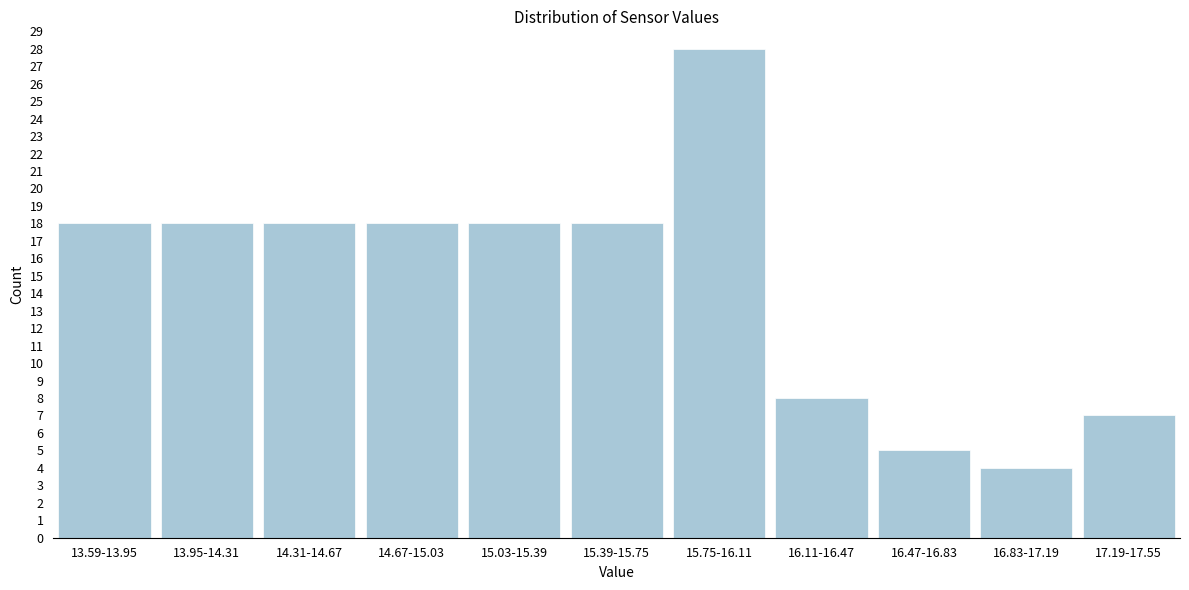

Reading right to left, what are all the values shown in this chart?

17.19-17.55=7	16.83-17.19=4	16.47-16.83=5	16.11-16.47=8	15.75-16.11=28	15.39-15.75=18	15.03-15.39=18	14.67-15.03=18	14.31-14.67=18	13.95-14.31=18	13.59-13.95=18